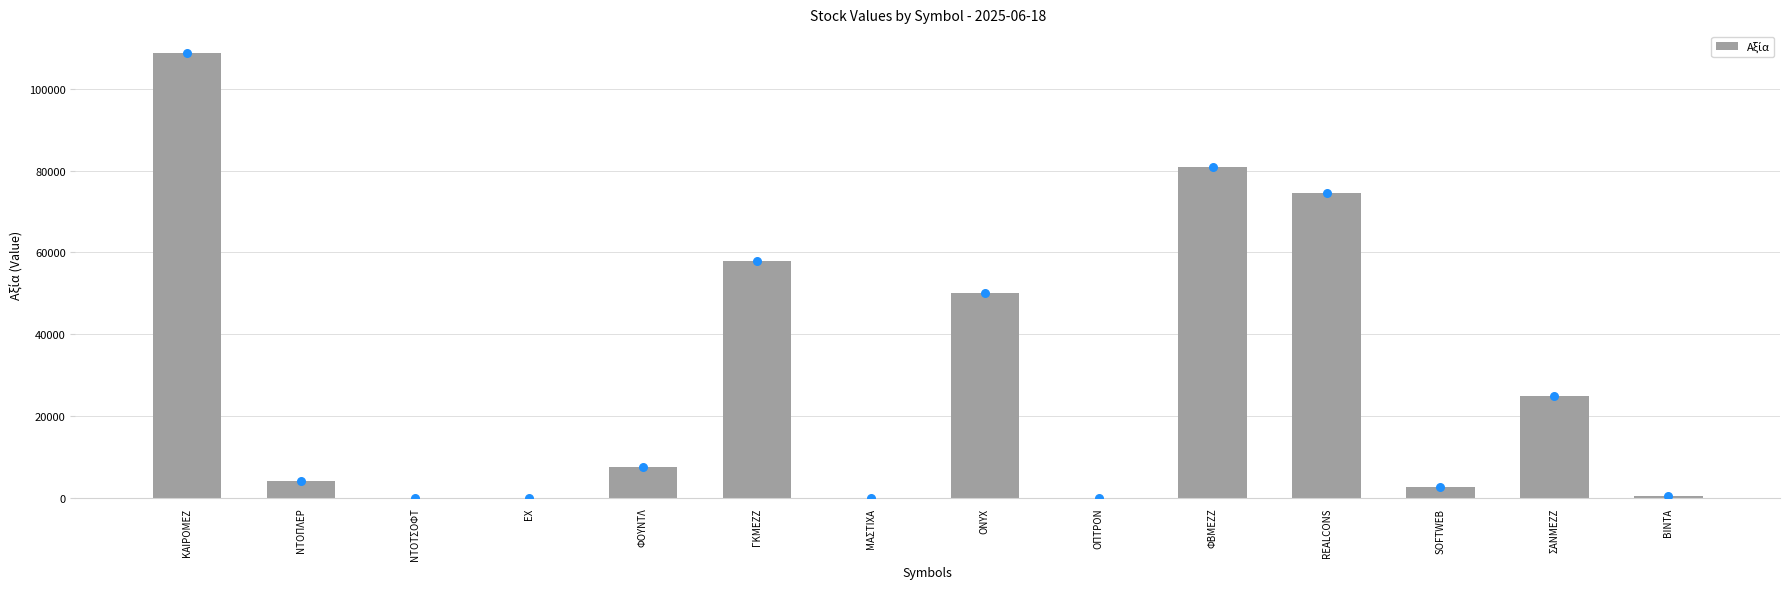

What is the change in value from ΕΧ to SOFTWEB?

+2689.6